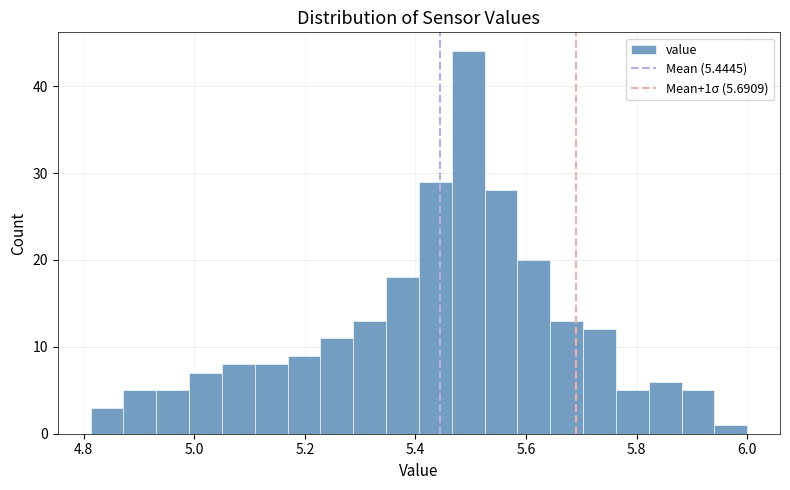

Around what value on the x-axis is the tallest bar? Give the approximate position of its centre, as read against the axis.

5.50